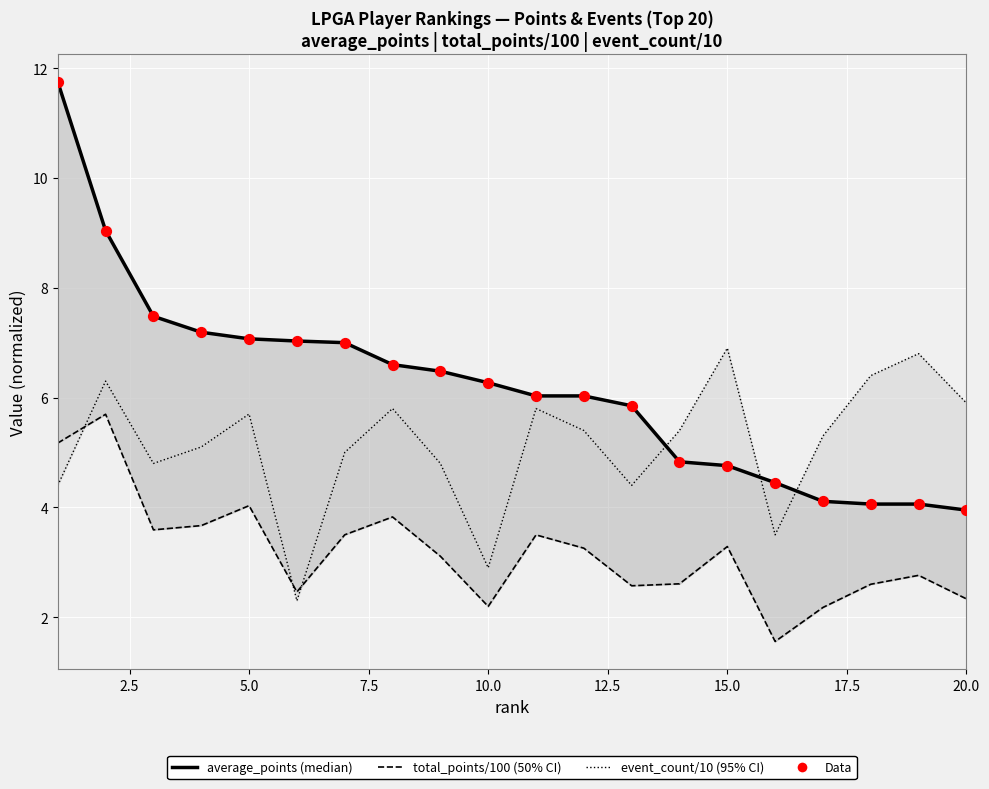

Which series contains the lowest Y value?

total_points / 100